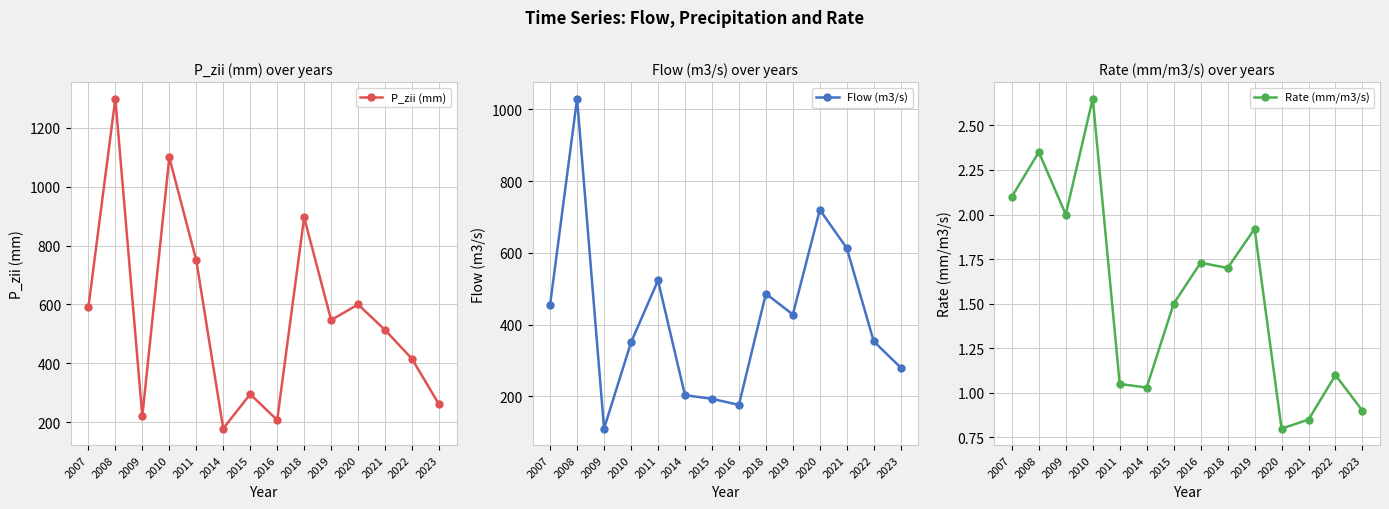

Reading left to right, extract all data points from this chart.

P_zii (mm): 2007=590.0	2008=1300.0	2009=220.0	2010=1100.0	2011=750.0	2014=178.0	2015=295.0	2016=207.0	2018=896.0	2019=547.0	2020=600.0	2021=513.0	2022=415.0	2023=260.0
Flow (m3/s): 2007=455.0	2008=1030.0	2009=110.0	2010=350.0	2011=523.0	2014=203.0	2015=193.0	2016=176.0	2018=486.0	2019=428.0	2020=720.0	2021=613.0	2022=353.0	2023=280.0
Rate (mm/m3/s): 2007=2.1	2008=2.4	2009=2.0	2010=2.6	2011=1.1	2014=1.0	2015=1.5	2016=1.7	2018=1.7	2019=1.9	2020=0.8	2021=0.8	2022=1.1	2023=0.9